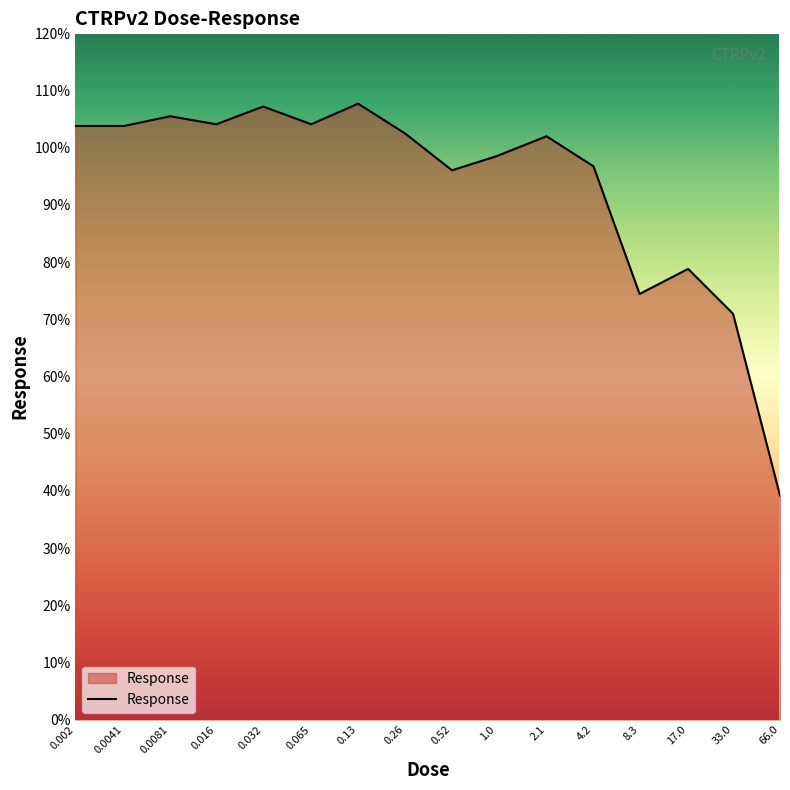

What is the difference between the maximum and minimum values?

68.5